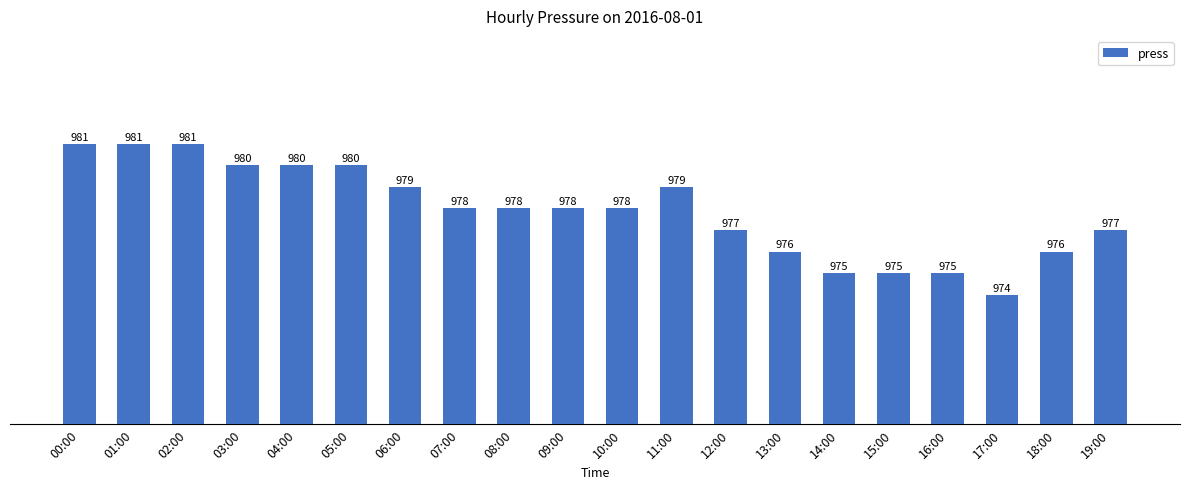

What is the label of the 6th bar from the left?

05:00